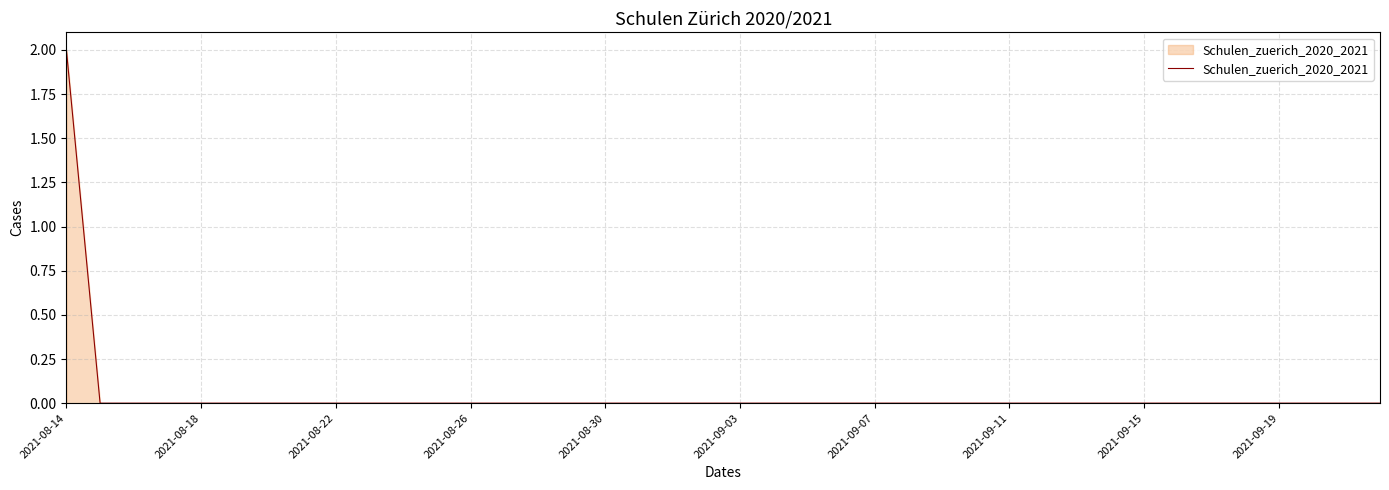

Is it true that the value at 2021-09-03 is 0?

True